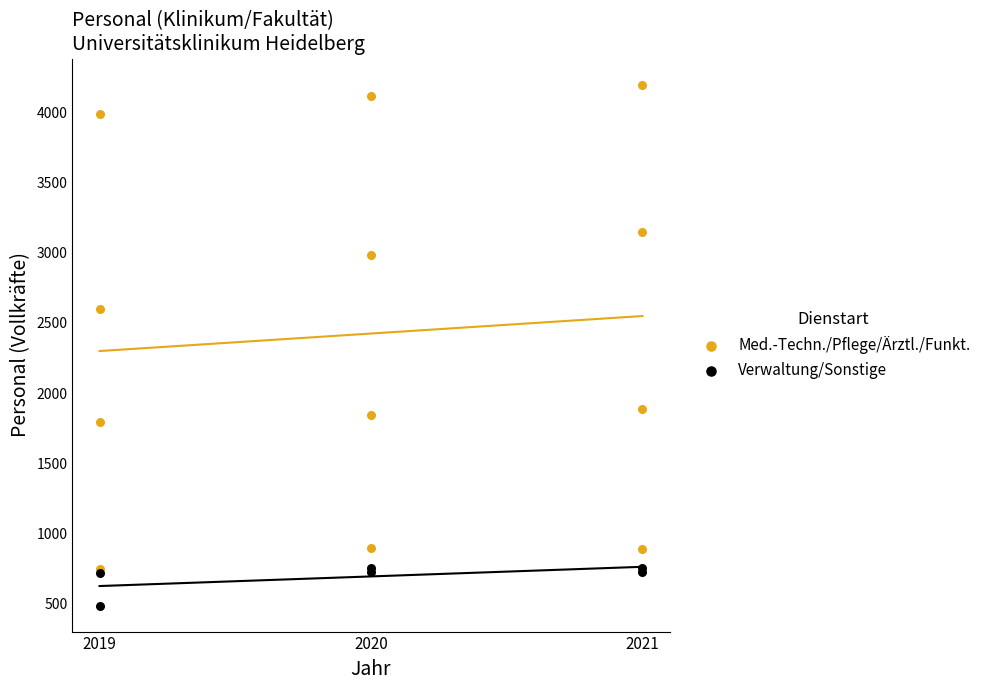

What are all the series names shown in the legend?

Med.-Techn./Pflege/Ärztl./Funkt., Verwaltung/Sonstige